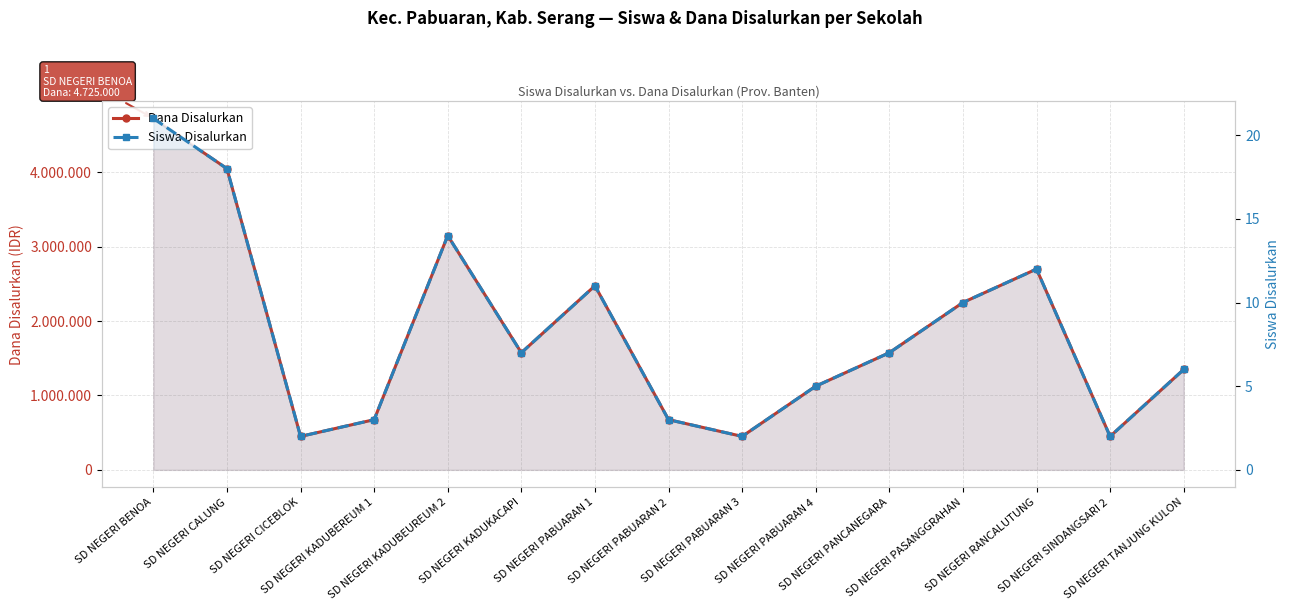

Which category has the highest value across all series?

SD NEGERI BENOA